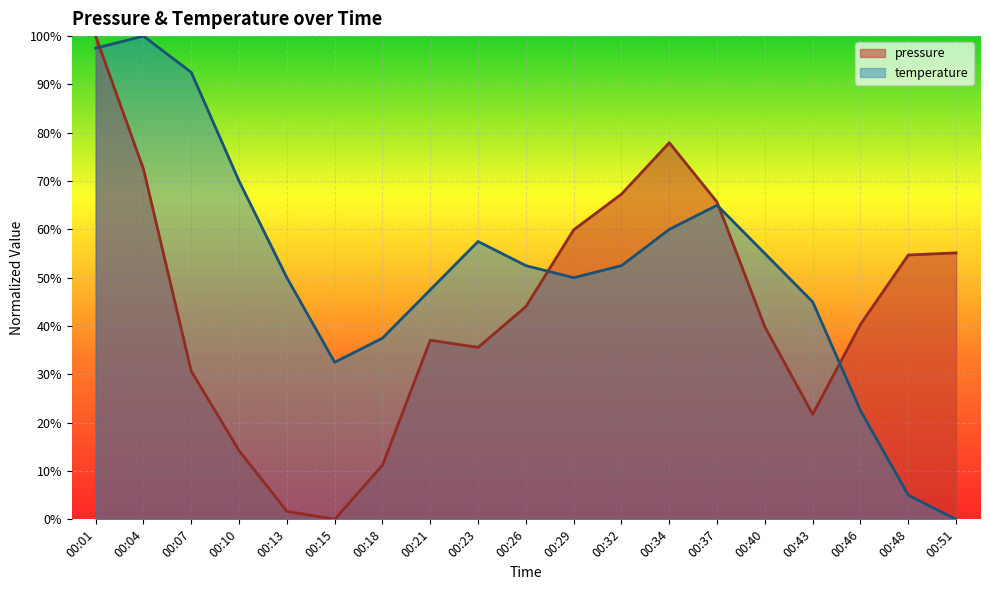

Reading right to left, what are all the values shown in this chart?

pressure: 55.1	54.7	40.4	21.8	39.8	65.6	77.9	67.3	59.9	44.0	35.6	37.1	11.2	0.0	1.7	14.2	30.6	72.5	100.0
temperature: 0.0	5.0	22.5	45.0	55.0	65.0	60.0	52.5	50.0	52.5	57.5	47.5	37.5	32.5	50.0	70.0	92.5	100.0	97.5